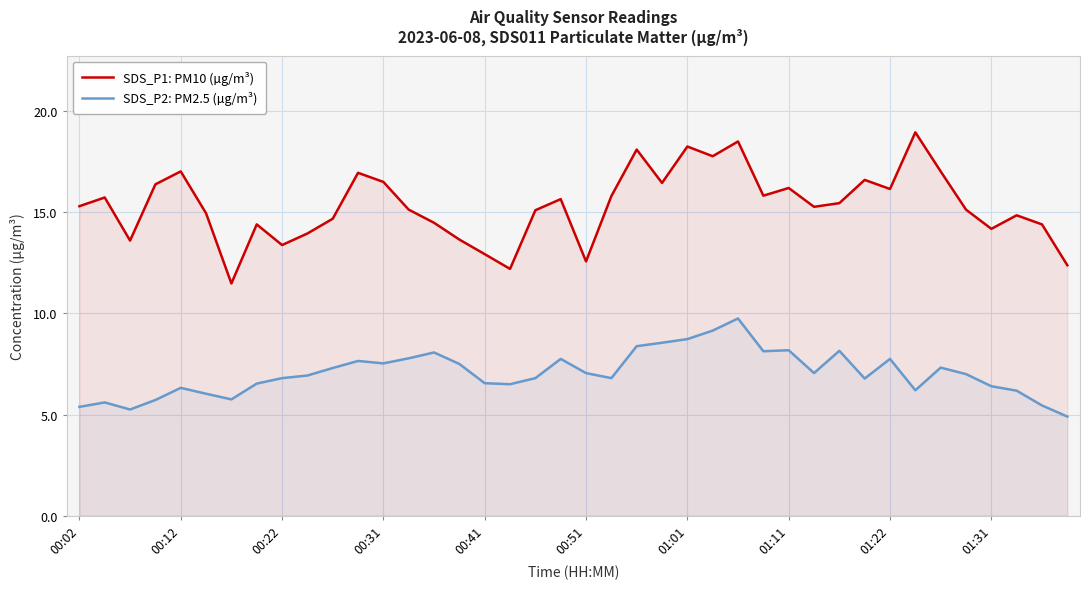

Which series has the widest spread of values?

SDS_P1: PM10 (µg/m³)